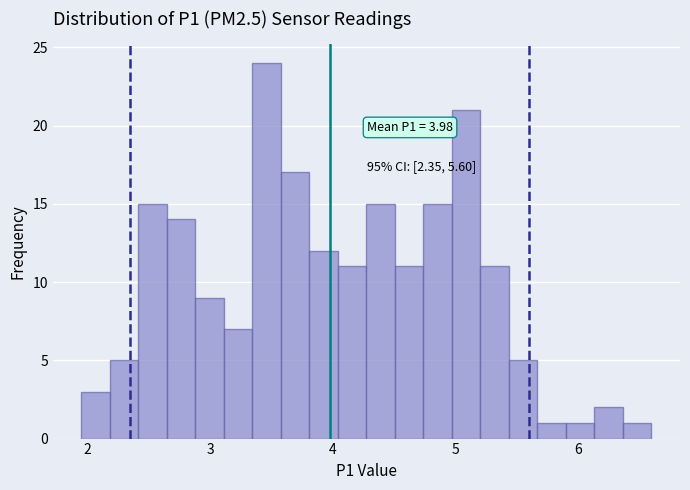

Read against the x-axis, roughly where is the centre of the tallest bar?

3.5